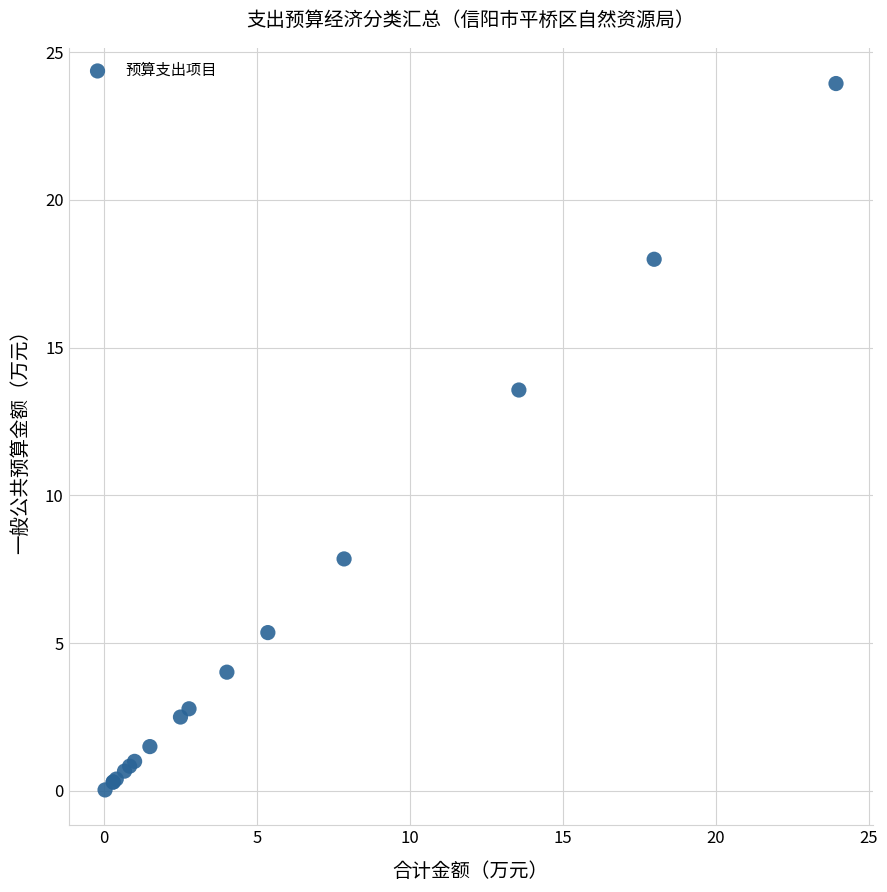

What Y value in the scatter plot is closest to 11?

13.6